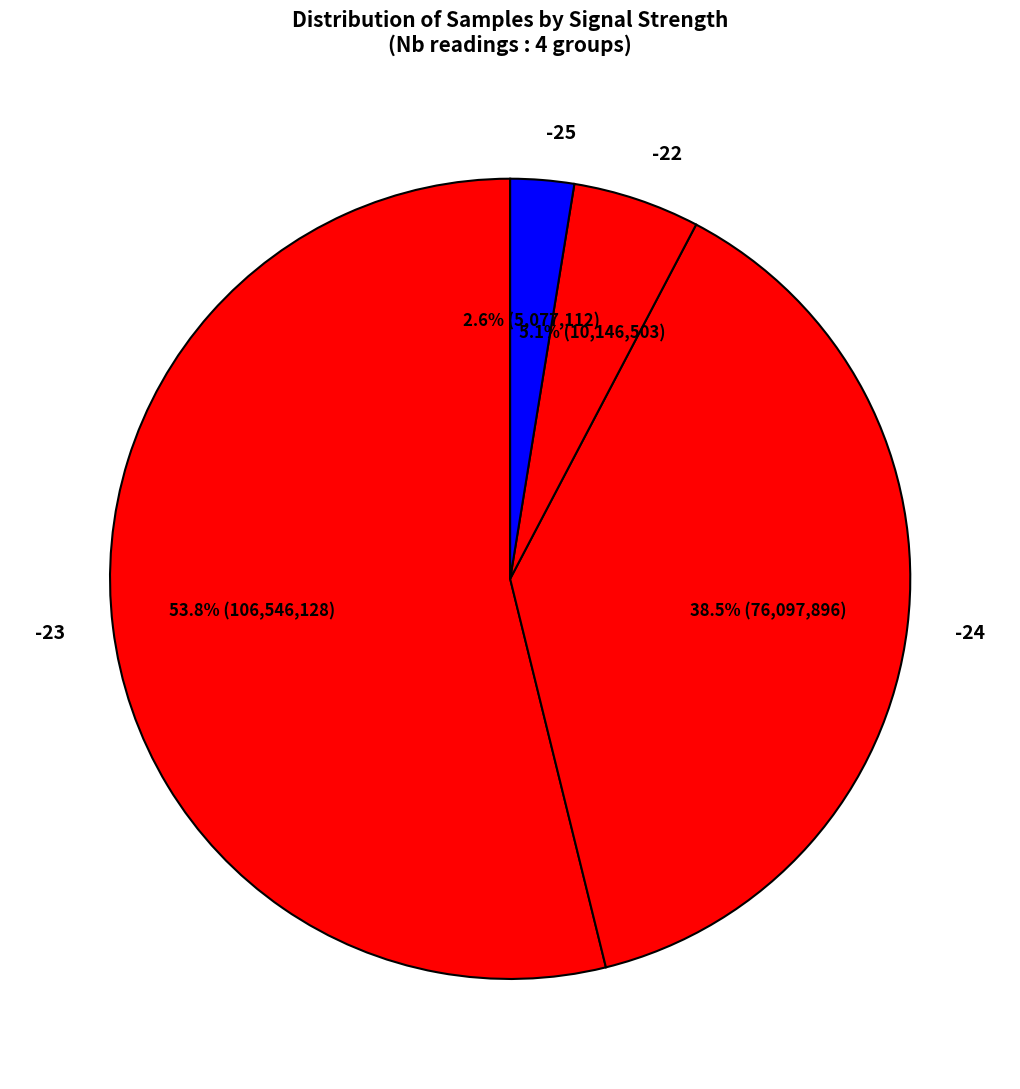

How many slices are in this pie chart?

4